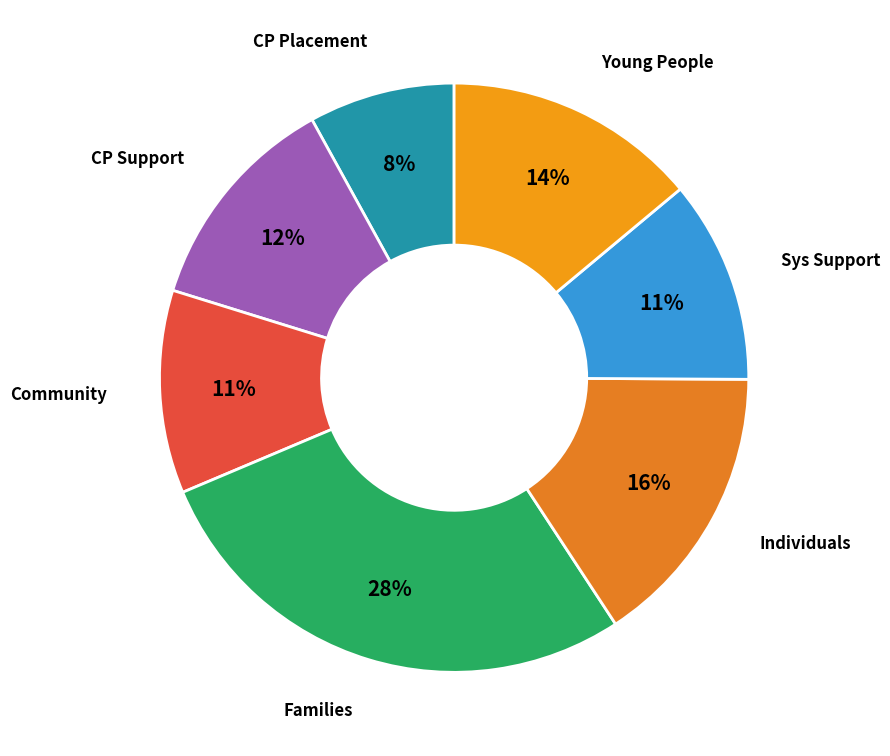

Count the number of slices in the pie.

7